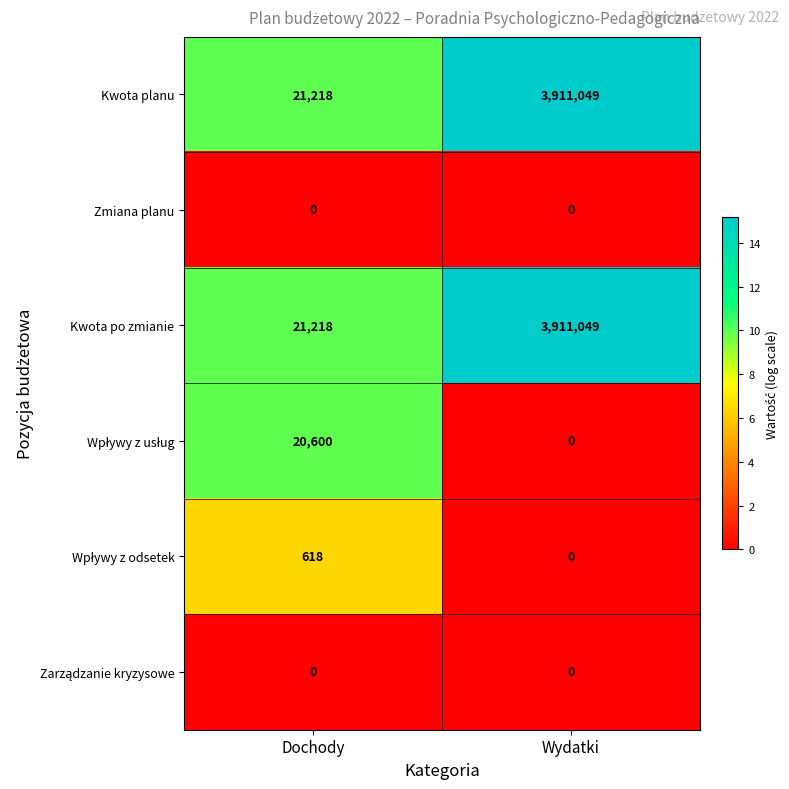

What is the difference between the highest and lowest values at Dochody?

21218